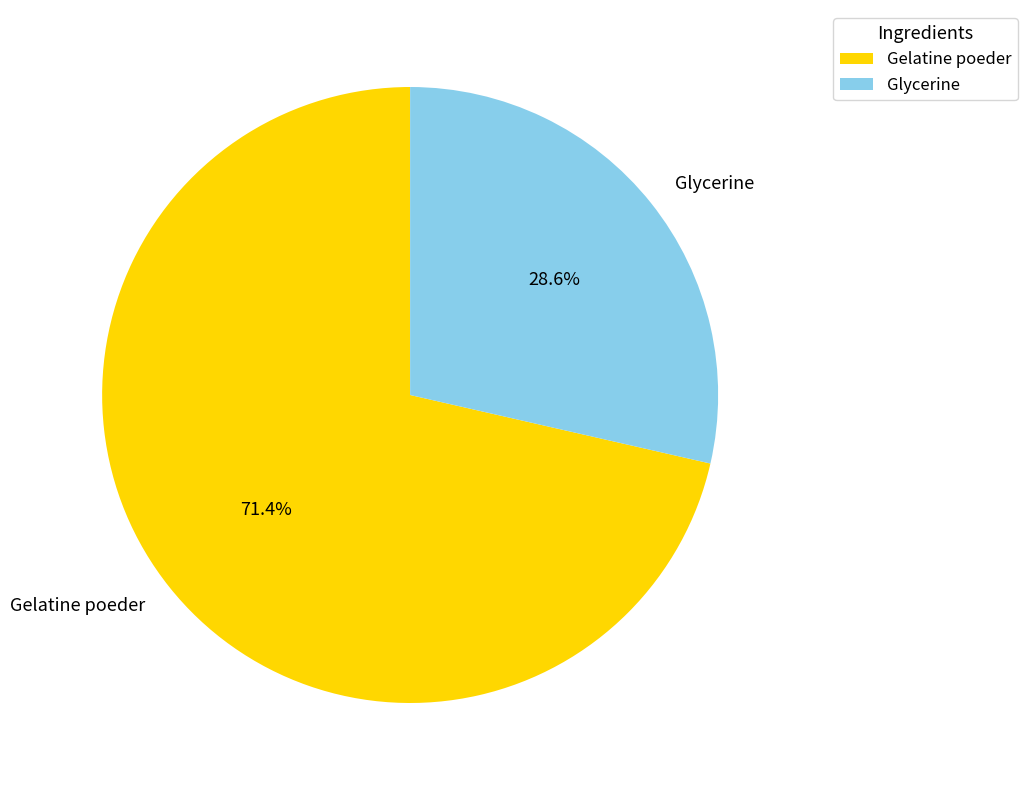

Does any single category account for the majority?

Yes